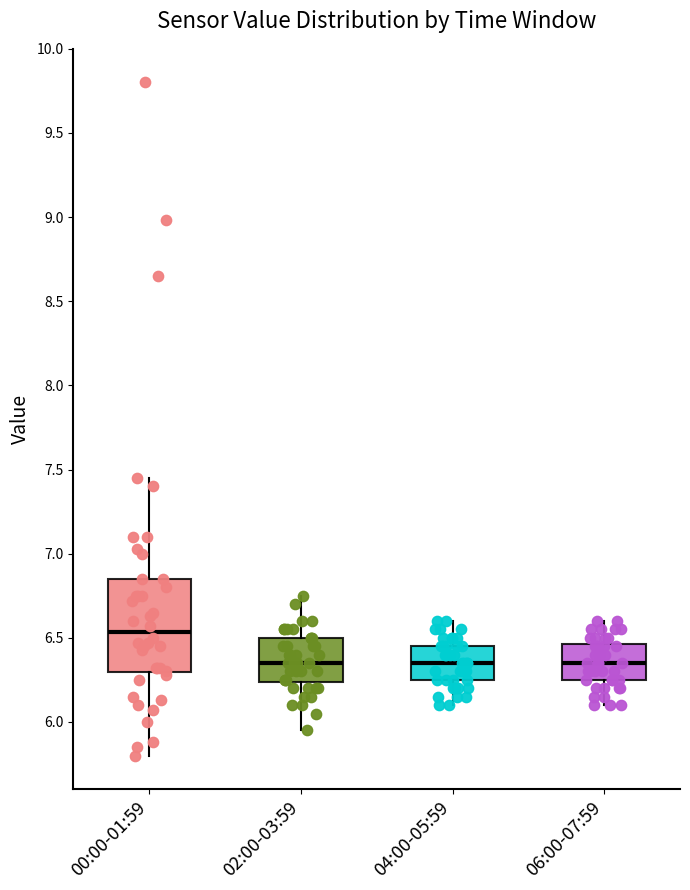

Which box is the tallest, from its lower edge to its upper edge?

00:00-01:59